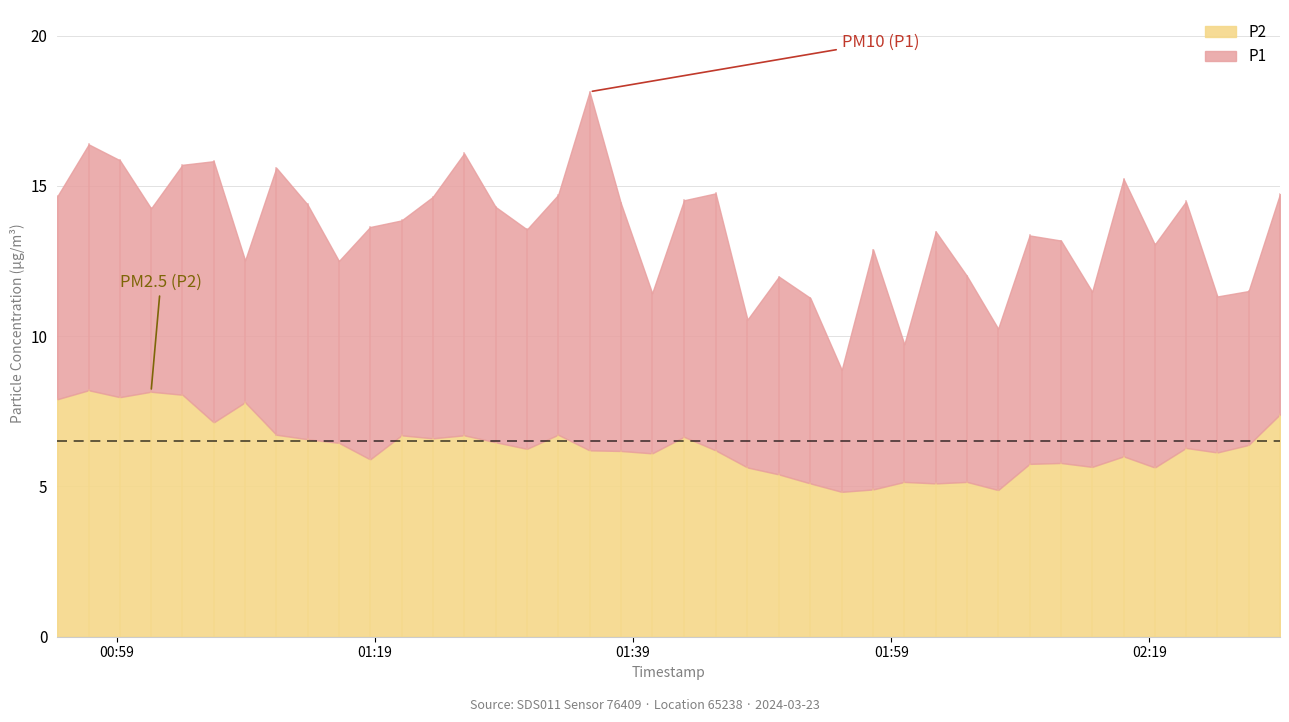

How many data points in P2 are above 6?

25